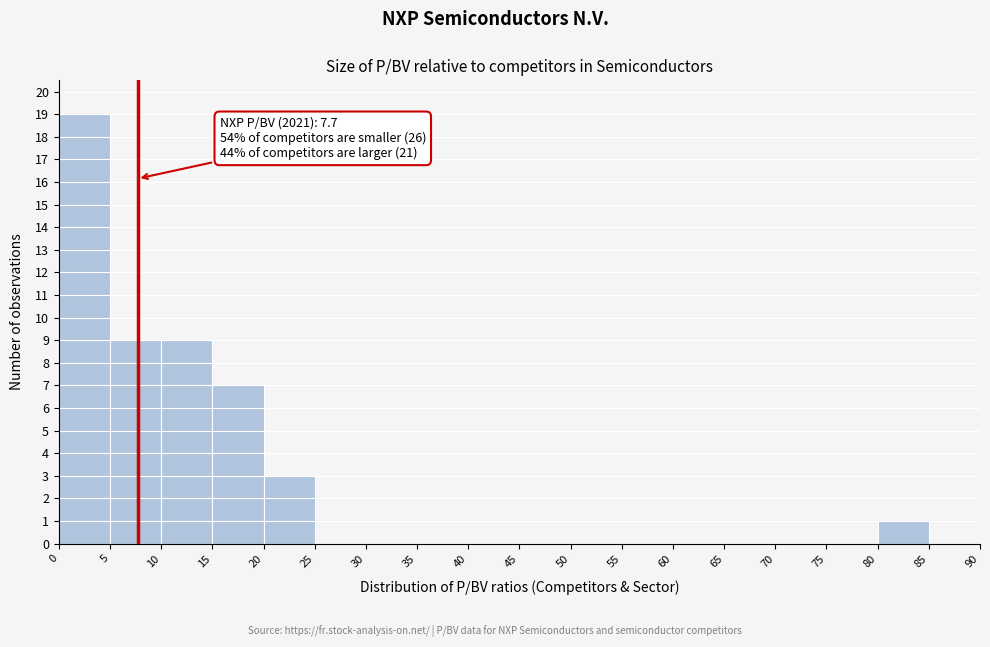

Which range on the x-axis has the tallest bar?

0 to 5